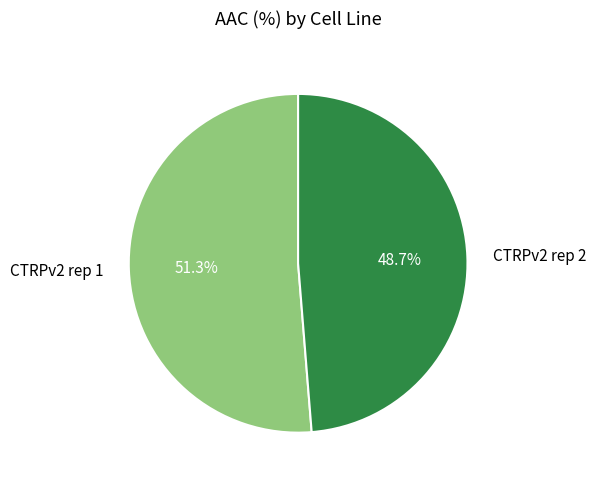

Is CTRPv2 rep 2 the majority of the pie?

No